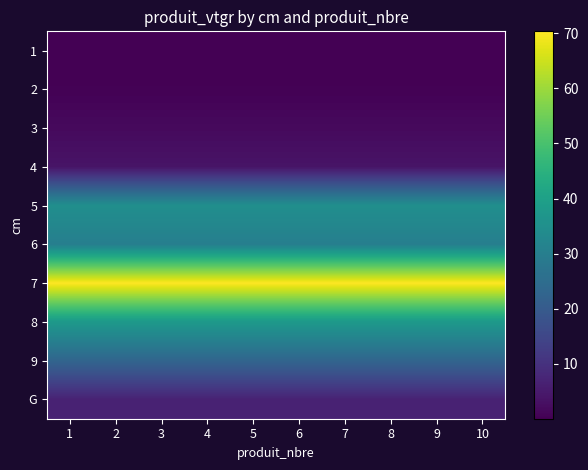

Reading right to left, transcribe all the data shown in this chart.

1: 10=0.1	9=0.1	8=0.1	7=0.1	6=0.1	5=0.1	4=0.1	3=0.1	2=0.1	1=0.1
2: 10=0.4	9=0.4	8=0.4	7=0.4	6=0.4	5=0.4	4=0.4	3=0.4	2=0.4	1=0.4
3: 10=1.8	9=1.8	8=1.8	7=1.8	6=1.8	5=1.8	4=1.8	3=1.8	2=1.8	1=1.8
4: 10=3.8	9=3.8	8=3.8	7=3.8	6=3.8	5=3.8	4=3.8	3=3.8	2=3.8	1=3.8
5: 10=34.9	9=34.9	8=34.9	7=34.9	6=34.9	5=34.9	4=34.9	3=34.9	2=34.9	1=34.9
6: 10=30.1	9=30.1	8=30.1	7=30.1	6=30.1	5=30.1	4=30.1	3=30.1	2=30.1	1=30.1
7: 10=70.3	9=70.3	8=70.3	7=70.3	6=70.3	5=70.3	4=70.3	3=70.3	2=70.3	1=70.3
8: 10=37.8	9=37.8	8=37.8	7=37.8	6=37.8	5=37.8	4=37.8	3=37.8	2=37.8	1=37.8
9: 10=22.9	9=22.9	8=22.9	7=22.9	6=22.9	5=22.9	4=22.9	3=22.9	2=22.9	1=22.9
G: 10=6.7	9=6.7	8=6.7	7=6.7	6=6.7	5=6.7	4=6.7	3=6.7	2=6.7	1=6.7